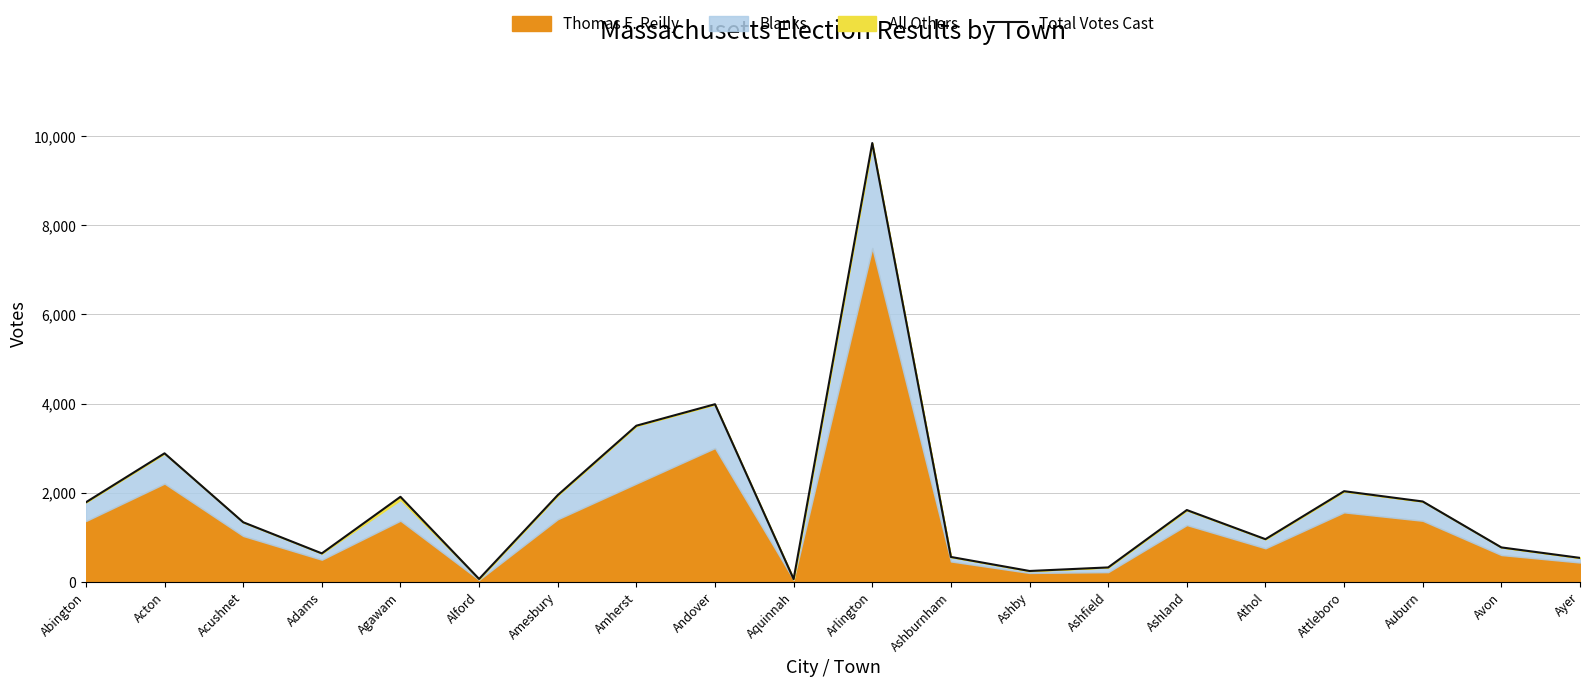

Is it true that the value at Amesbury is 3384?

False